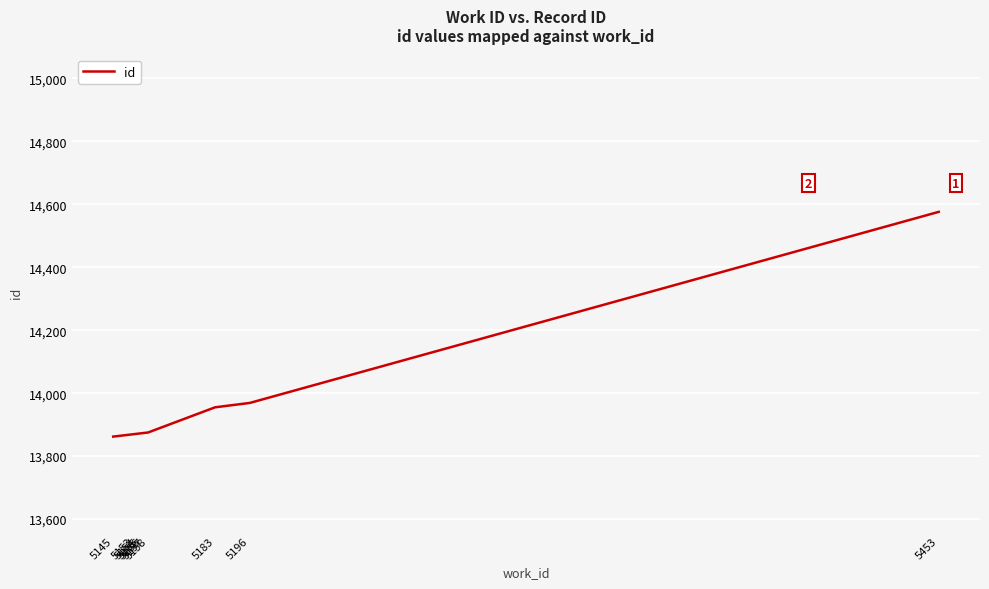

What is the greatest value displayed?

14576